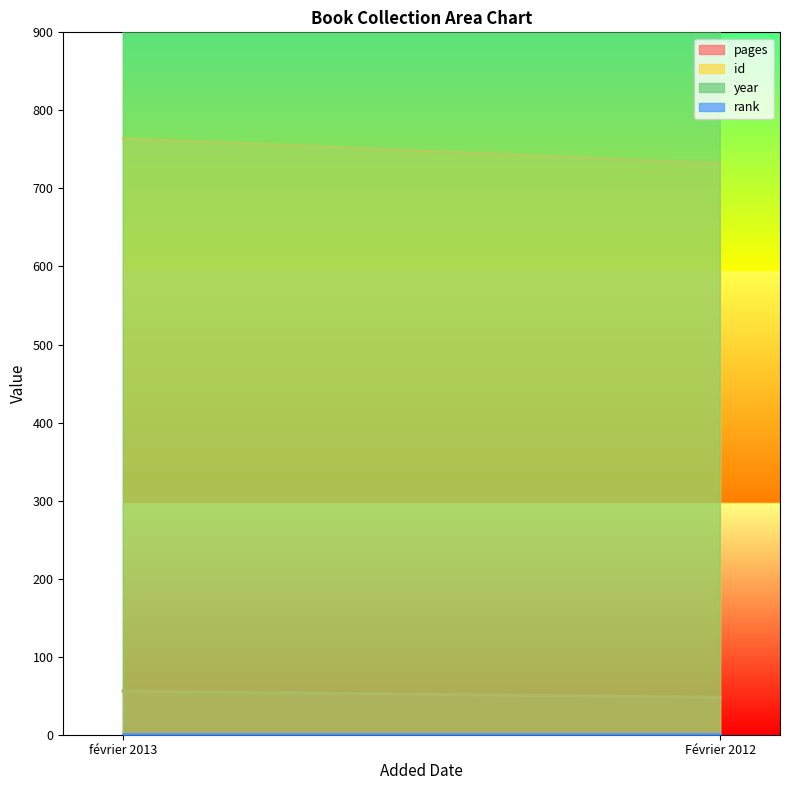

Between février 2013 and Février 2012, which is larger?

février 2013